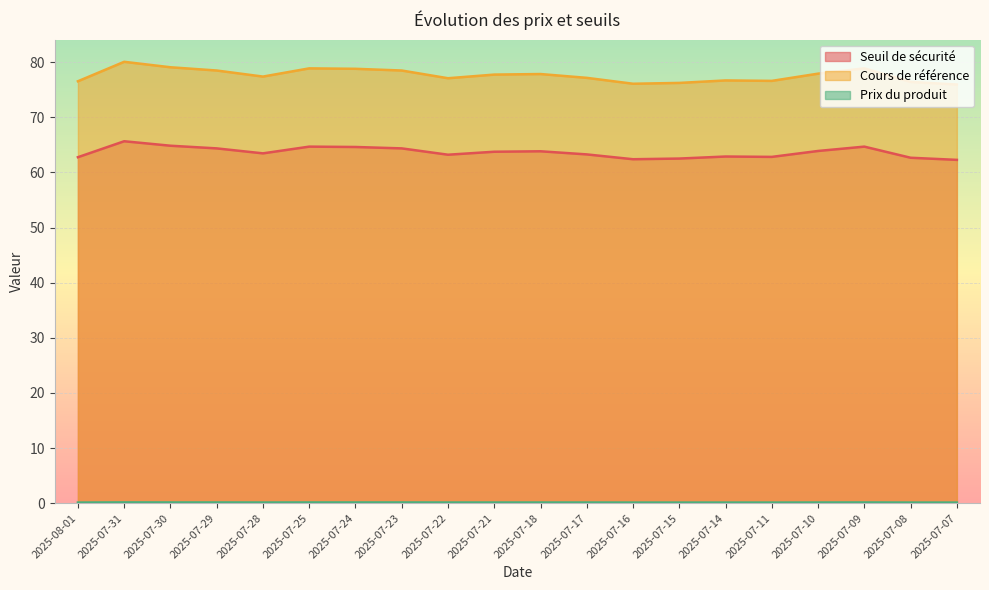

What position from the right is 2025-07-25?

15